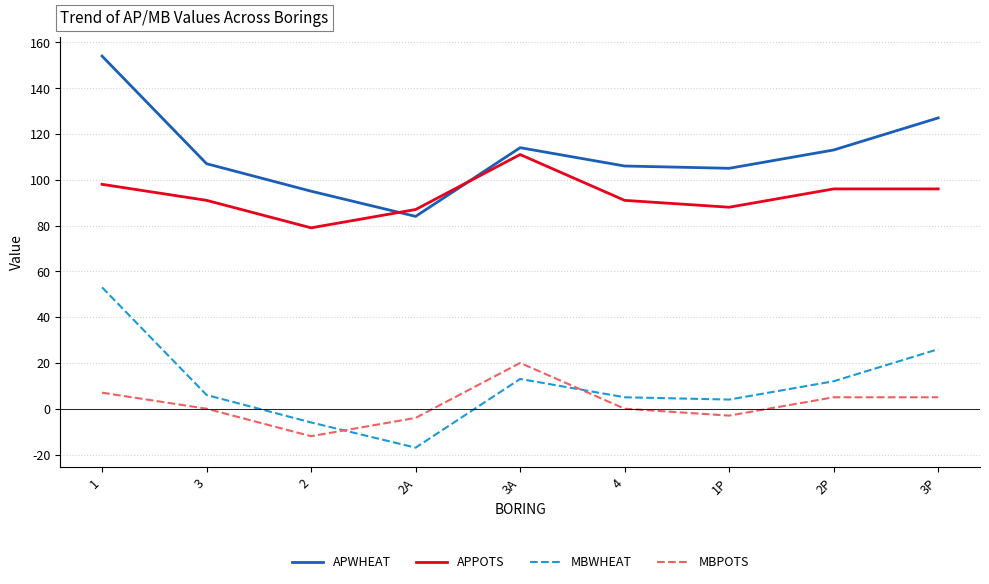

What is the total value across all series at 3?

204